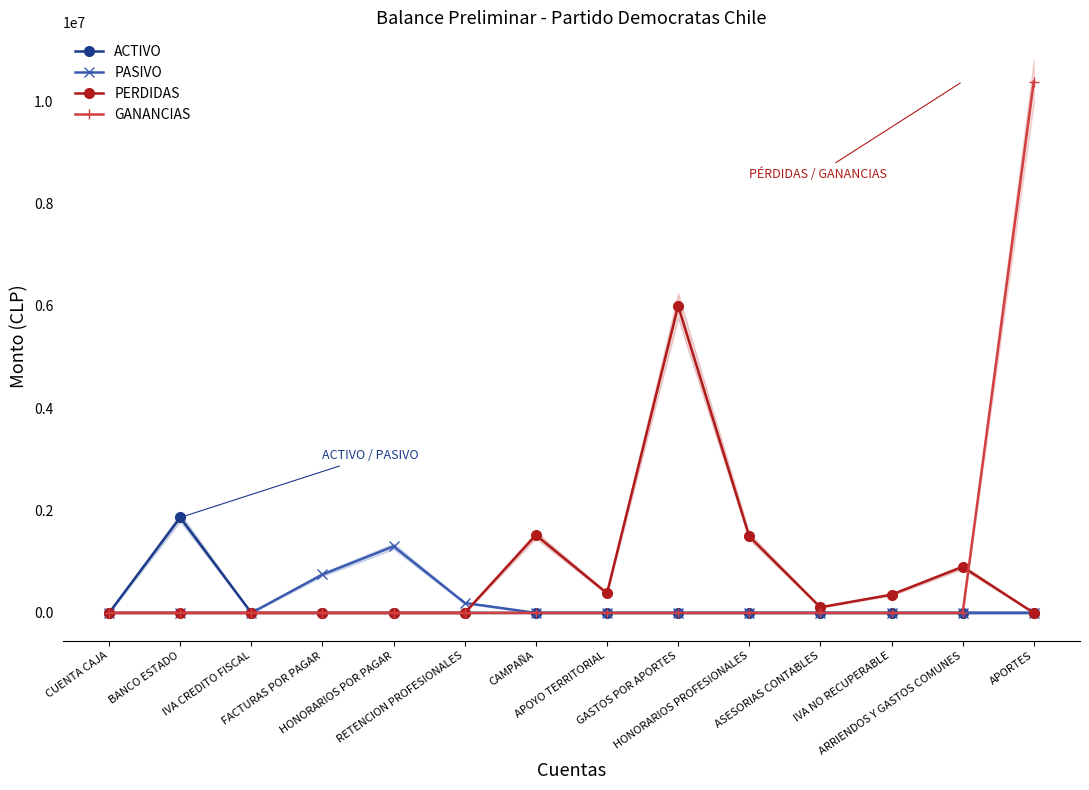

At which label is PERDIDAS closest to 3000000?

CAMPAÑA